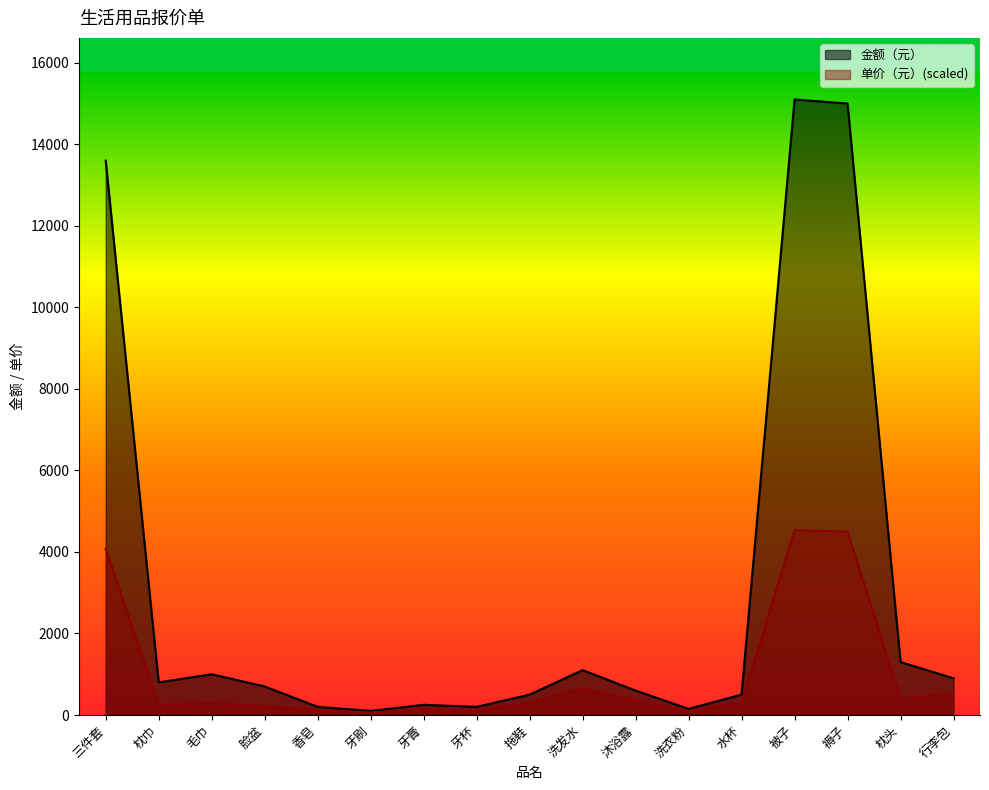

At how many categories does at least one series exceed 7720?

3